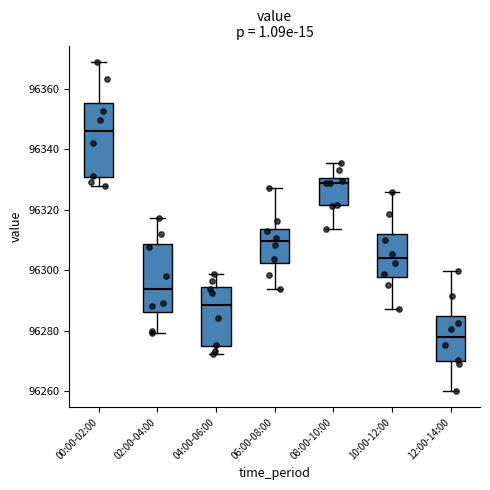

Where is the upper edge of the box for 02:00-04:00 on the y-axis? The values are not printed on the chart, so give them approximately, as read against the axis.

96308